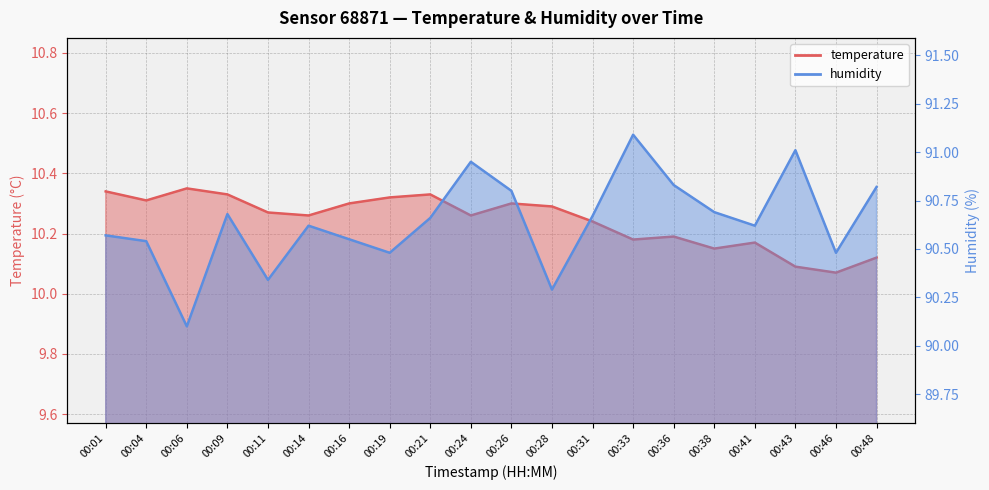

At how many categories does at least one series exceed 64?

20